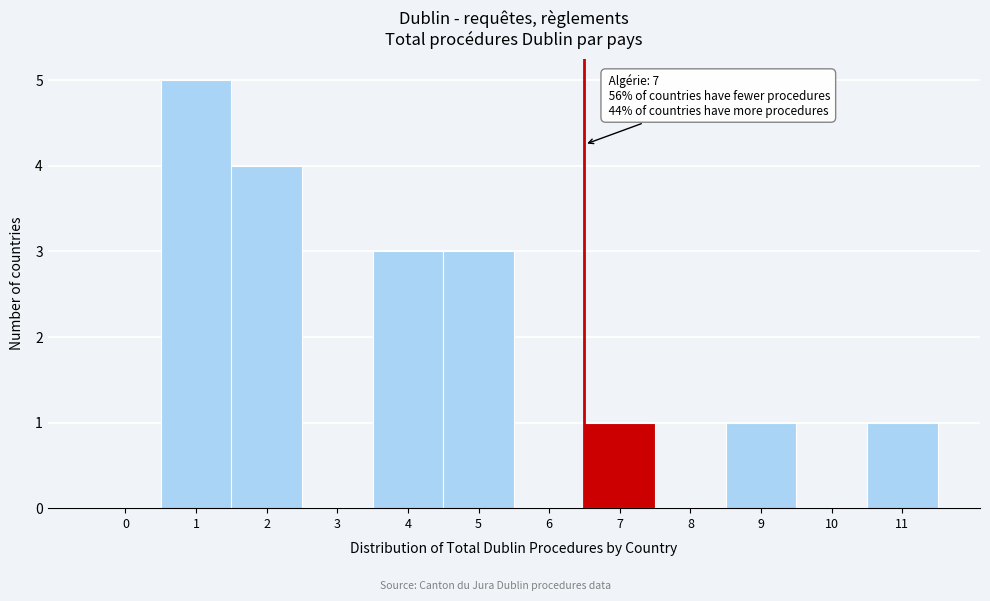

Reading left to right, extract all data points from this chart.

0=0	1=5	2=4	3=0	4=3	5=3	6=0	7=1	8=0	9=1	10=0	11=1